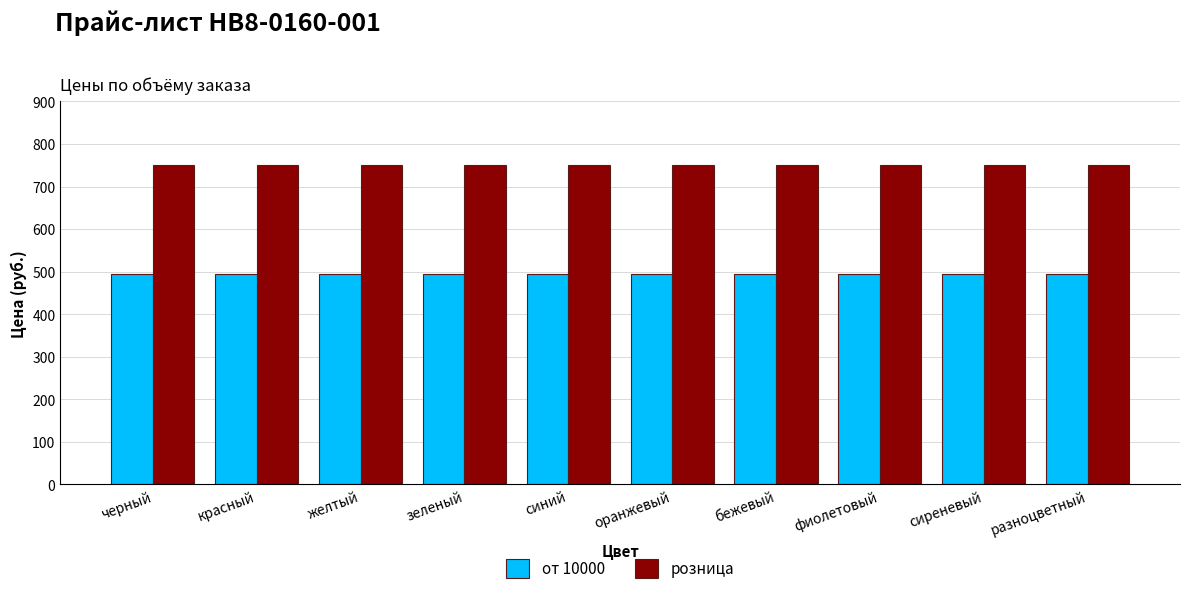

What is the value of the от 10000 bar at the 3rd from the left?

494